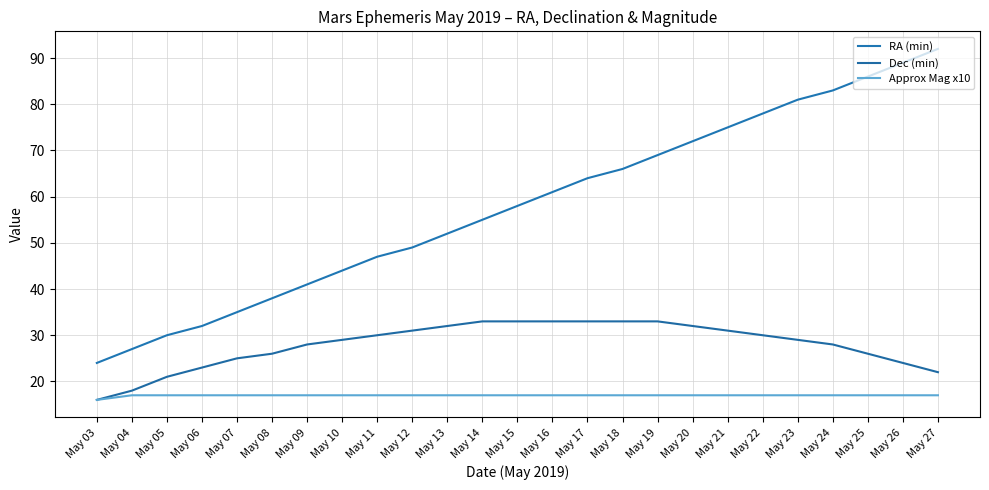

Is it true that RA (min) equals 24 at May 03?

True